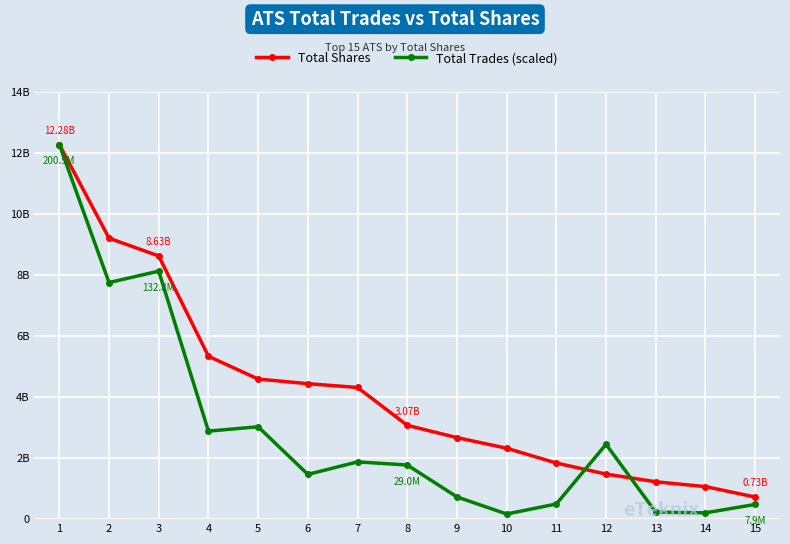

True or false: Total Trades (scaled) has more than 2 points higher than both neighbors.

True